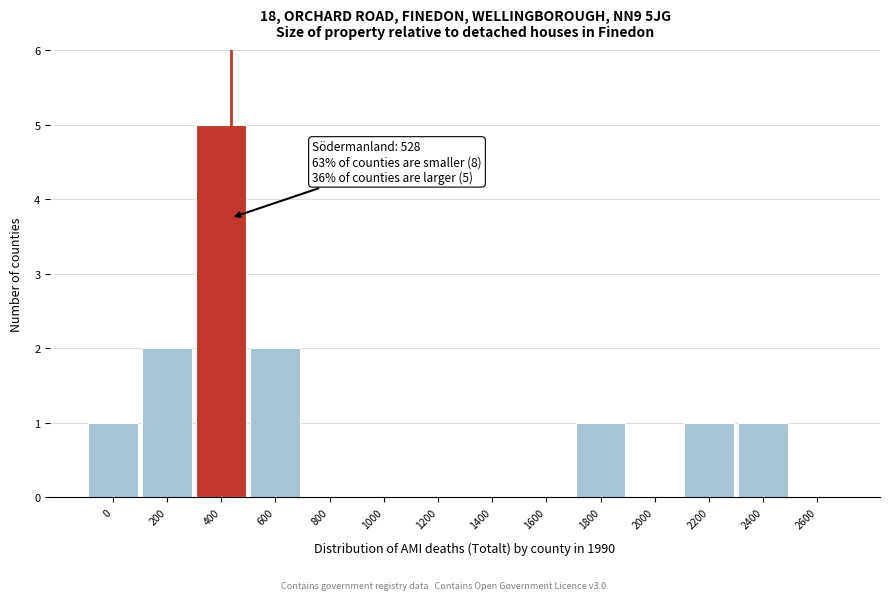

Reading left to right, list all the values displayed in this chart.

0=1	200=2	400=5	600=2	800=0	1000=0	1200=0	1400=0	1600=0	1800=1	2000=0	2200=1	2400=1	2600=0